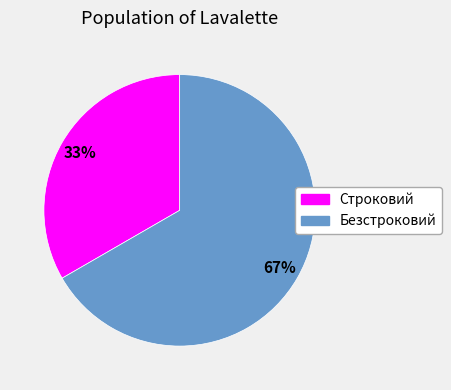

To the nearest percent, what portion does Безстроковий represent?

67%